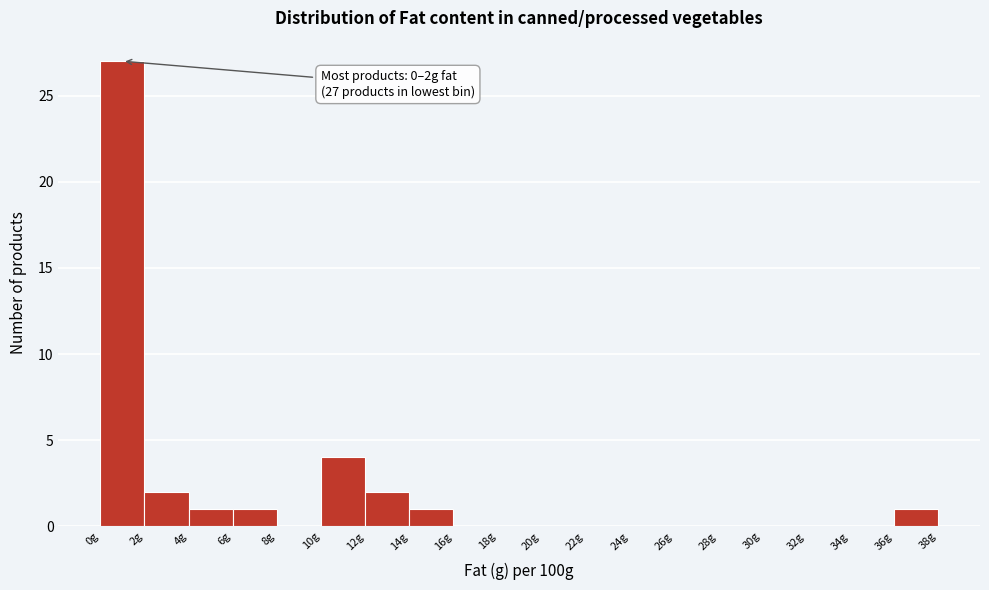

Which range on the x-axis has the tallest bar?

0 to 2